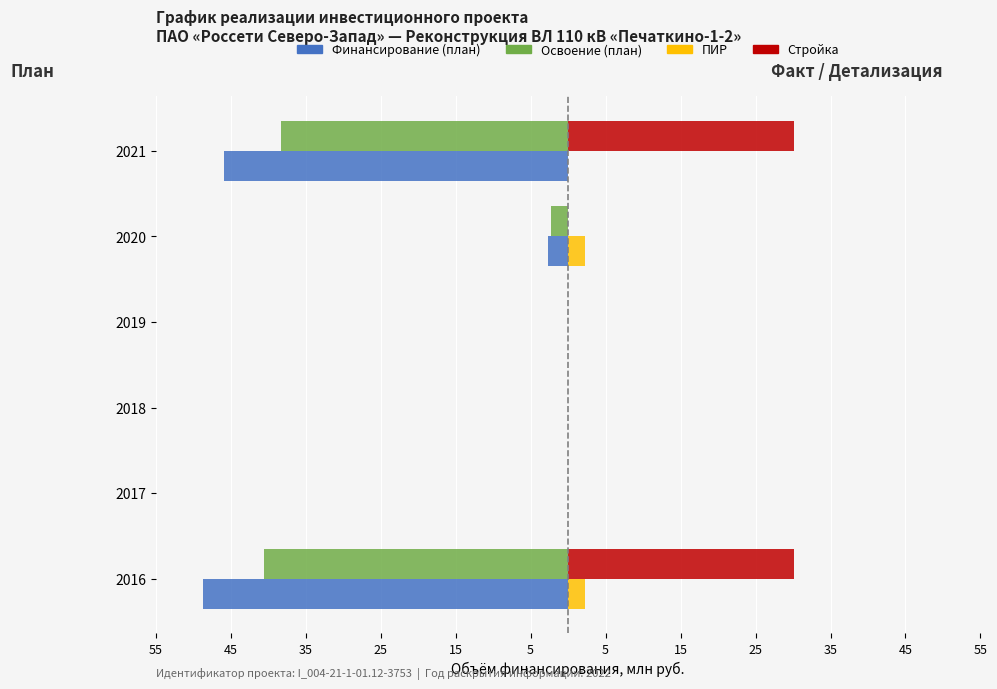

What is the maximum value shown in the chart?

30.2